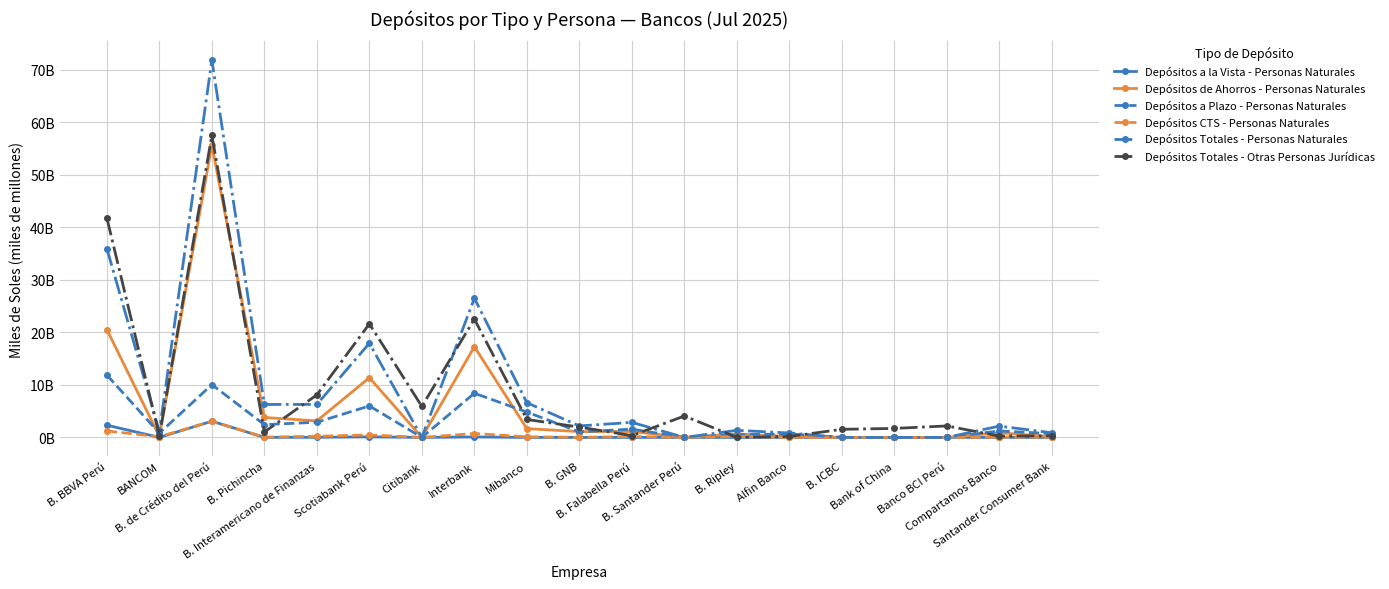

The Depósitos Totales - Personas Naturales series shows 2.2 at Compartamos Banco. True or false?

True